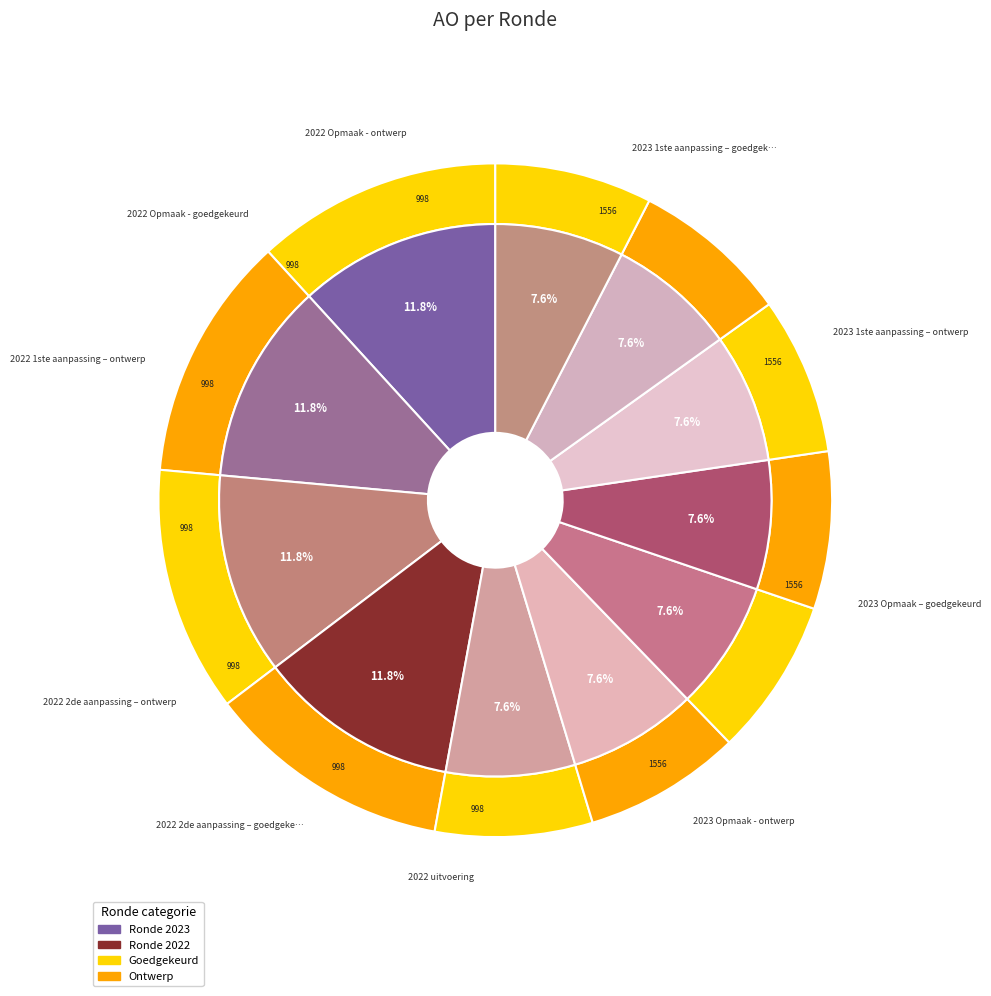

Is it true that 2022 1ste aanpassing – goedgekeurd is 1% of the pie?

False